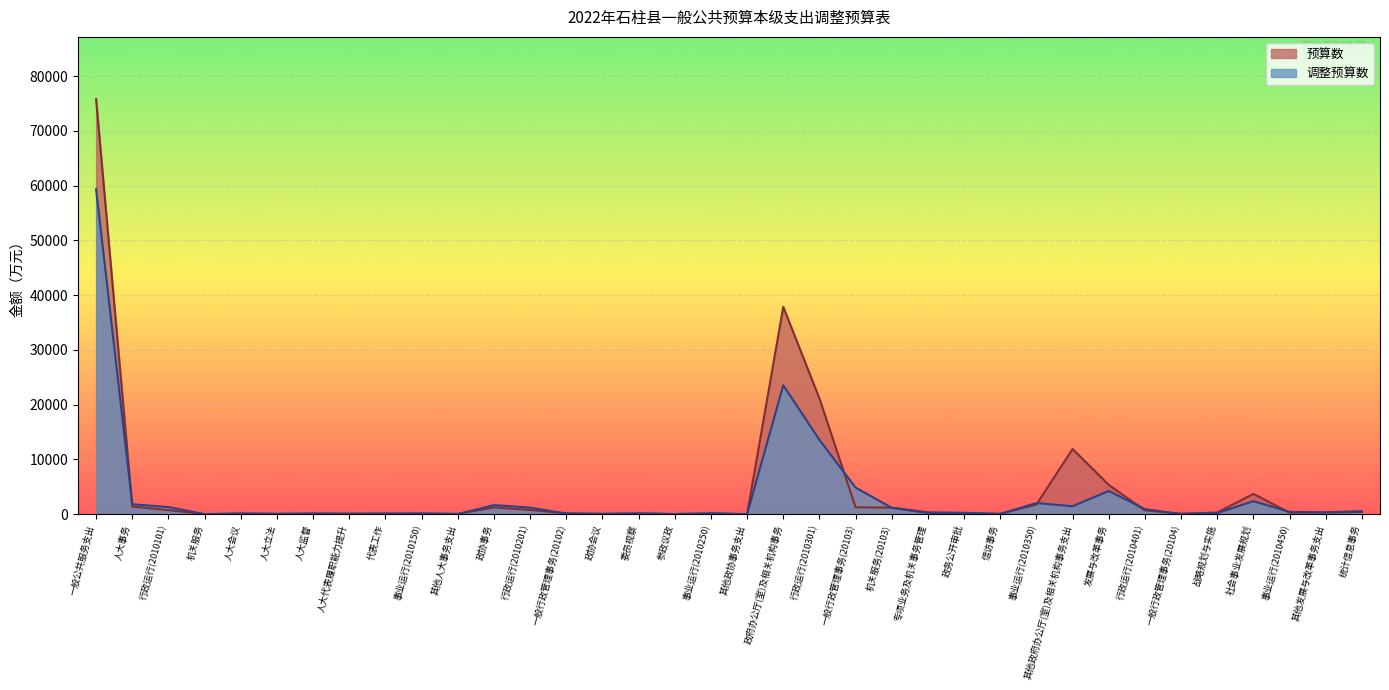

What is the value of the 预算数 point at the 21st from the left?

21138.0